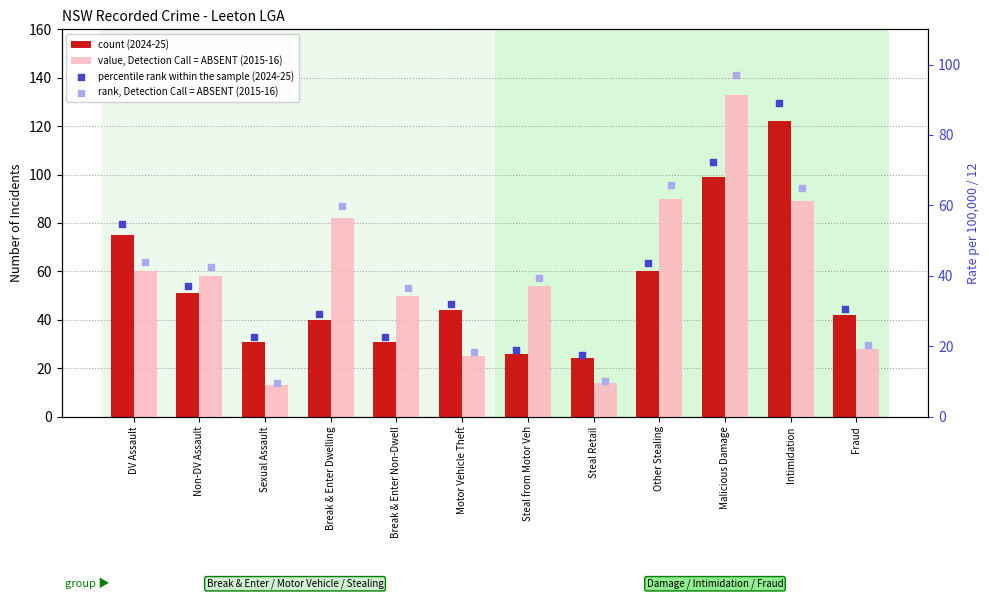

What are all the series names shown in the legend?

count (2024-25), value, Detection Call = ABSENT (2015-16), percentile rank within the sample (2024-25), rank, Detection Call = ABSENT (2015-16)